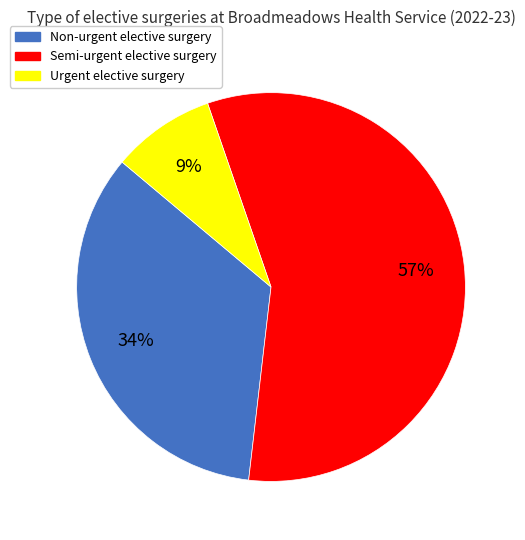

Count the number of slices in the pie.

3